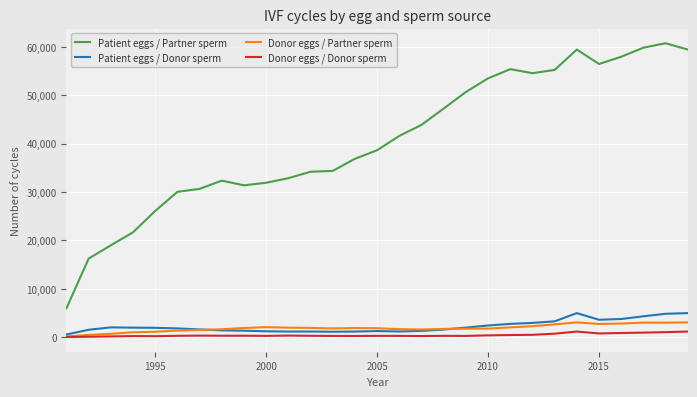

Which series has the largest range (max minus min)?

Patient eggs / Partner sperm